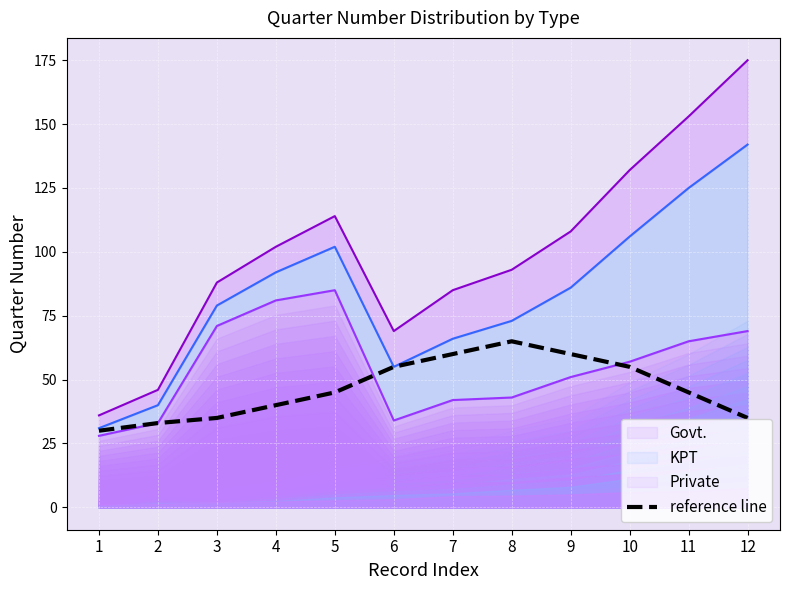

What is the smallest value displayed?

28